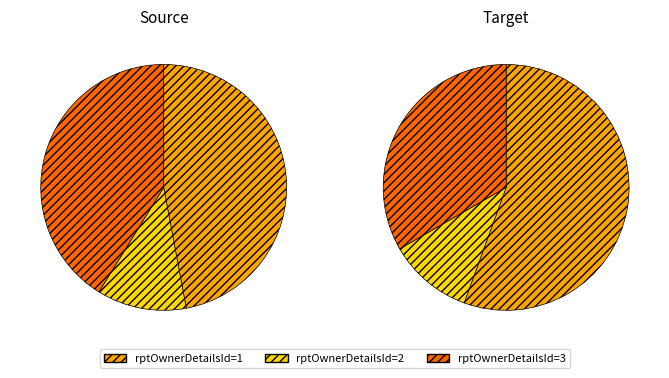

Which category has the biggest portion of the pie?

1